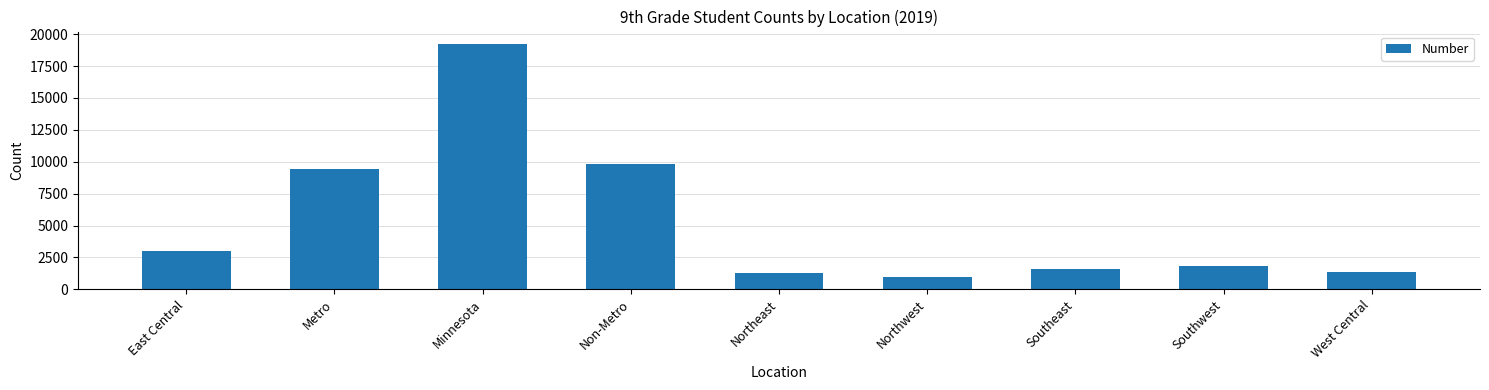

Which category has the lowest value across all series?

Northwest